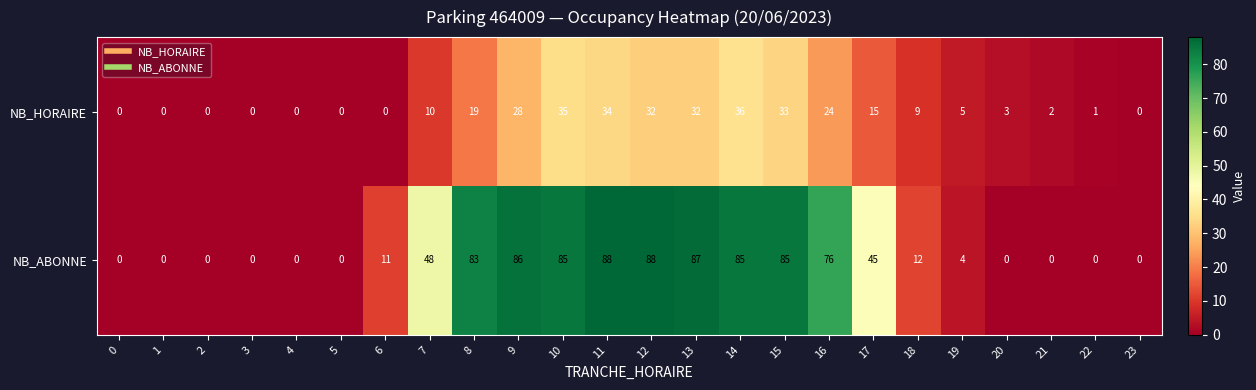

How many distinct data groups are displayed?

2